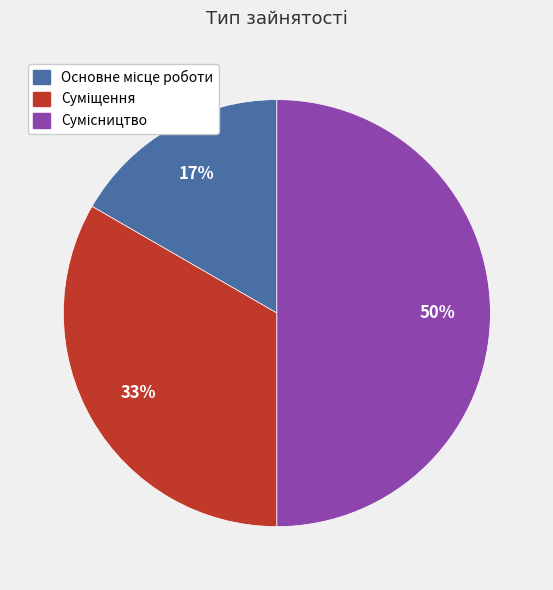

To the nearest percent, what is the average slice percentage?

33%